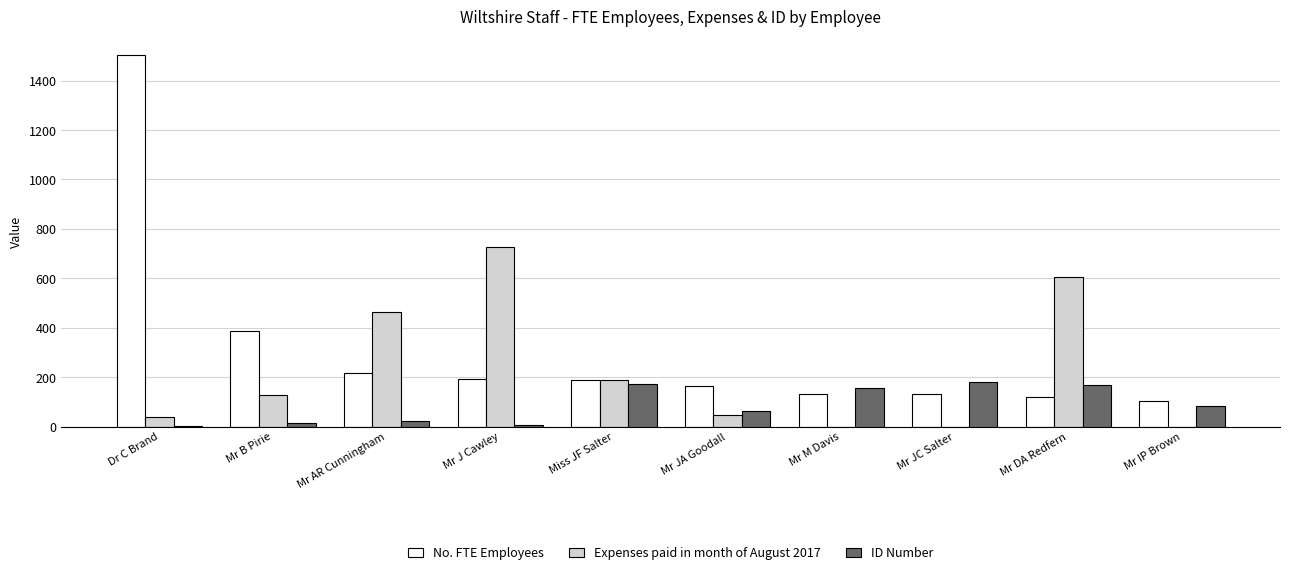

Read the ID Number value at Mr JA Goodall.

63.0